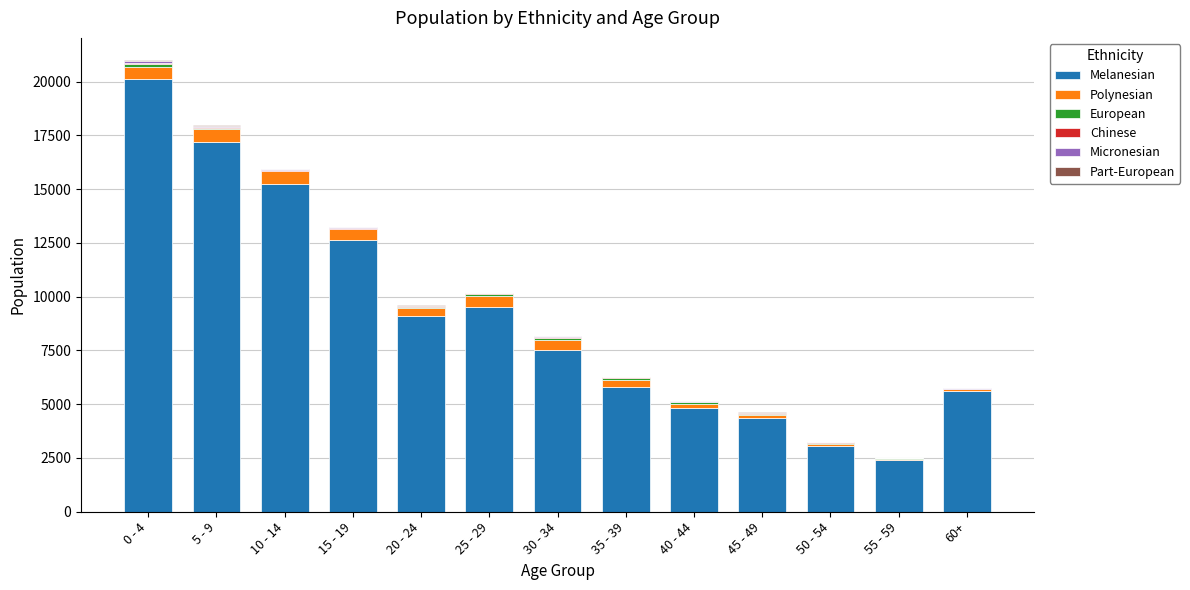

What is the total value across all series at 10 - 14?

15936